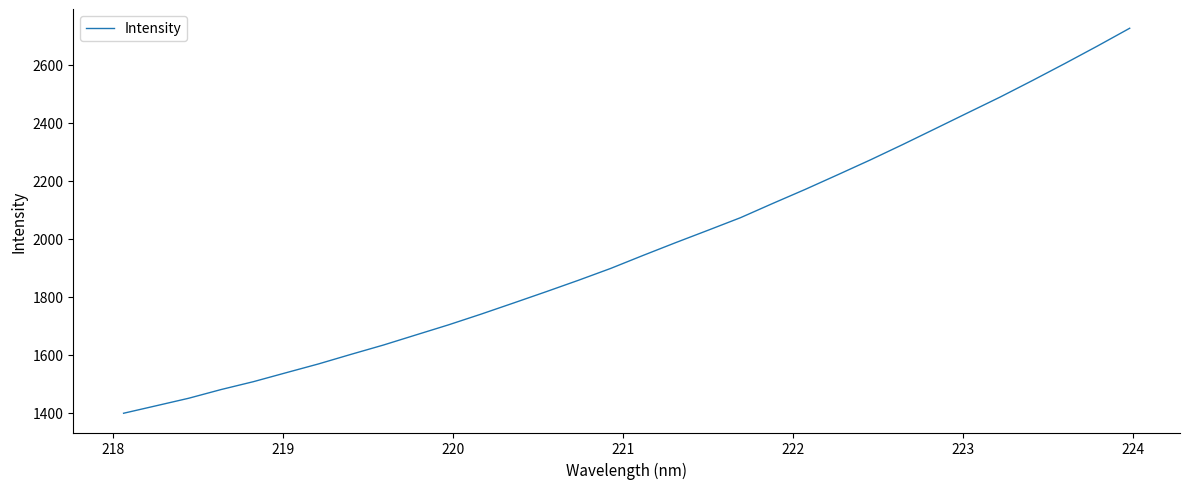

What is the difference between the maximum and second lowest values?

1303.1